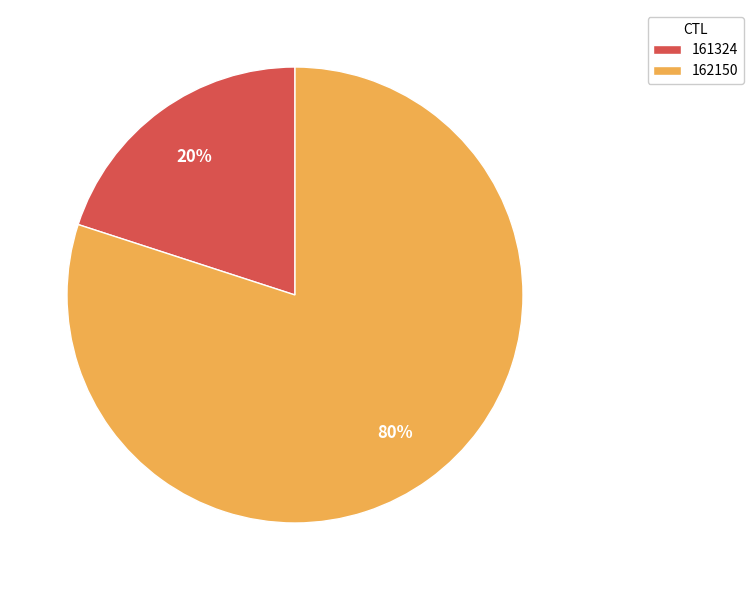

What is the ratio of the value at 162150 to the value at 161324?

4.0